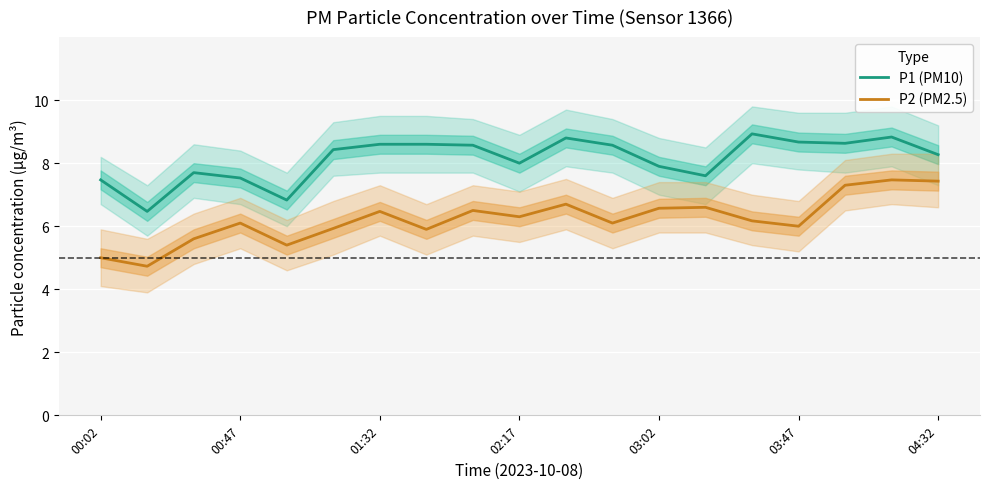

The value of P2 (PM2.5) at 00:02 is 2.1. True or false?

False